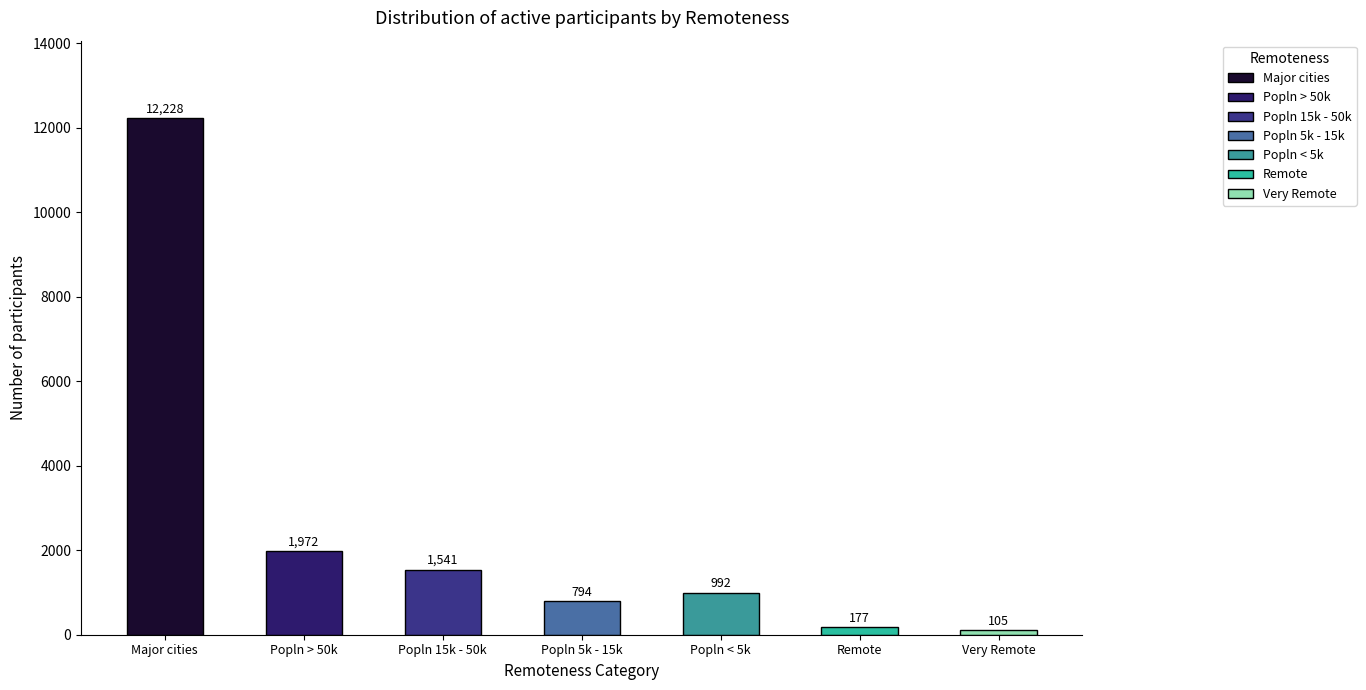

List the labels in order of value, smallest first.

Very Remote, Remote, Popln 5k - 15k, Popln < 5k, Popln 15k - 50k, Popln > 50k, Major cities